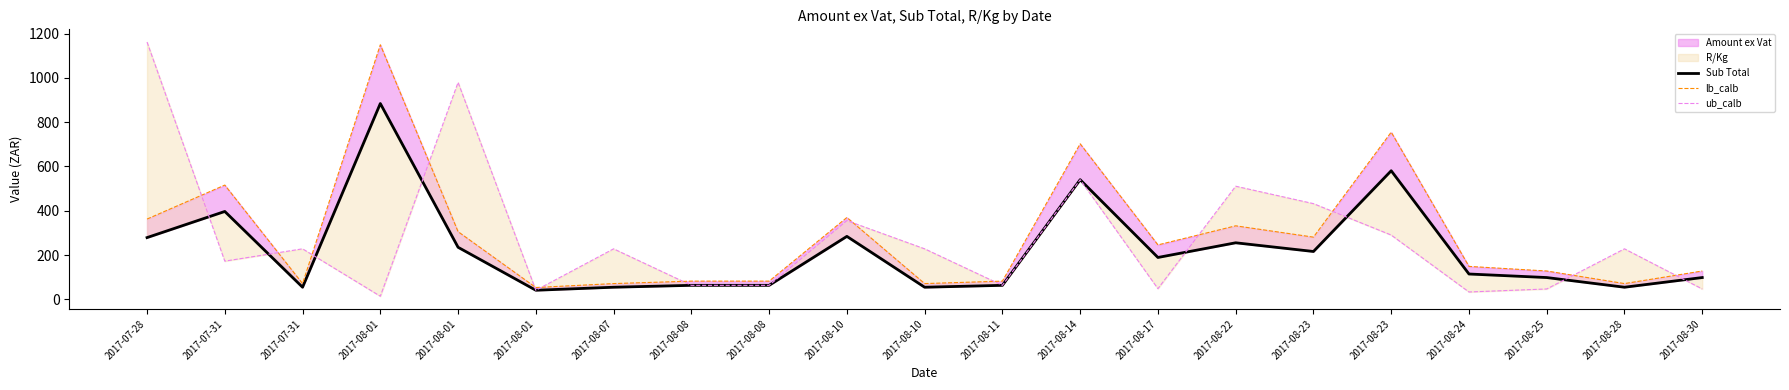

Rank the categories by Sub Total value from highest to lowest.

2017-08-01, 2017-08-23, 2017-08-14, 2017-07-31, 2017-08-10, 2017-07-28, 2017-08-22, 2017-08-01, 2017-08-23, 2017-08-17, 2017-08-24, 2017-08-25, 2017-08-30, 2017-08-08, 2017-08-08, 2017-08-11, 2017-07-31, 2017-08-07, 2017-08-10, 2017-08-28, 2017-08-01